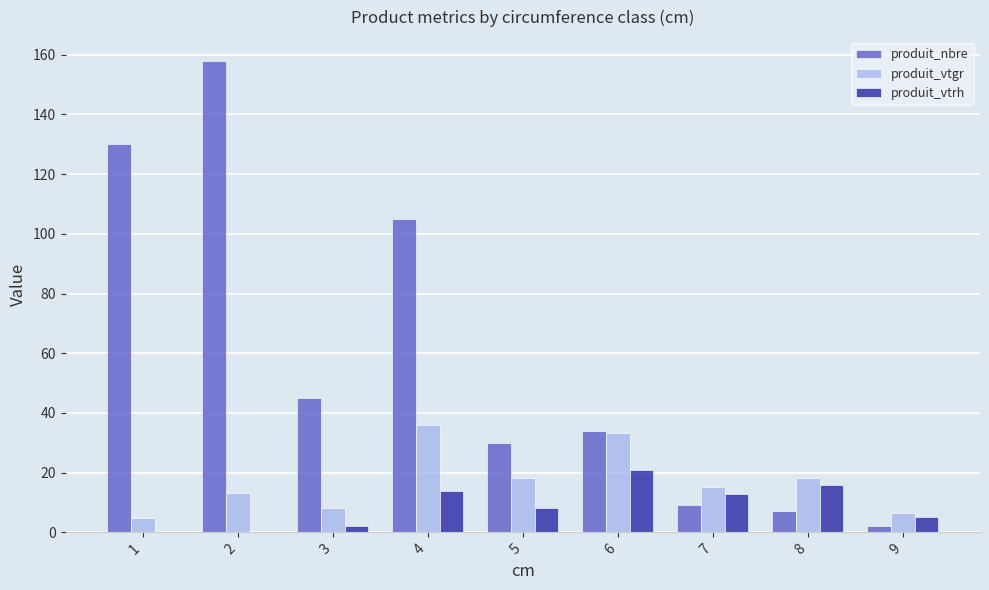

What is the highest value of the produit_vtgr series?

35.9